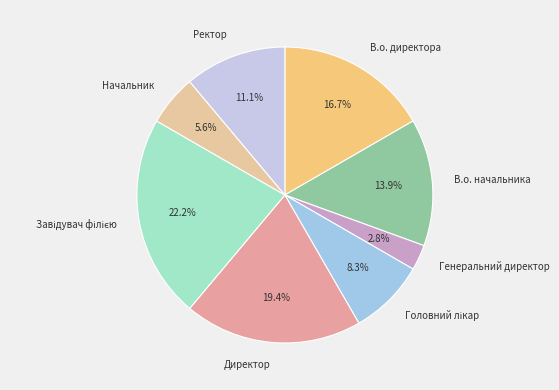

What is the ratio of the value at Начальник to the value at В.о. директора?

0.3